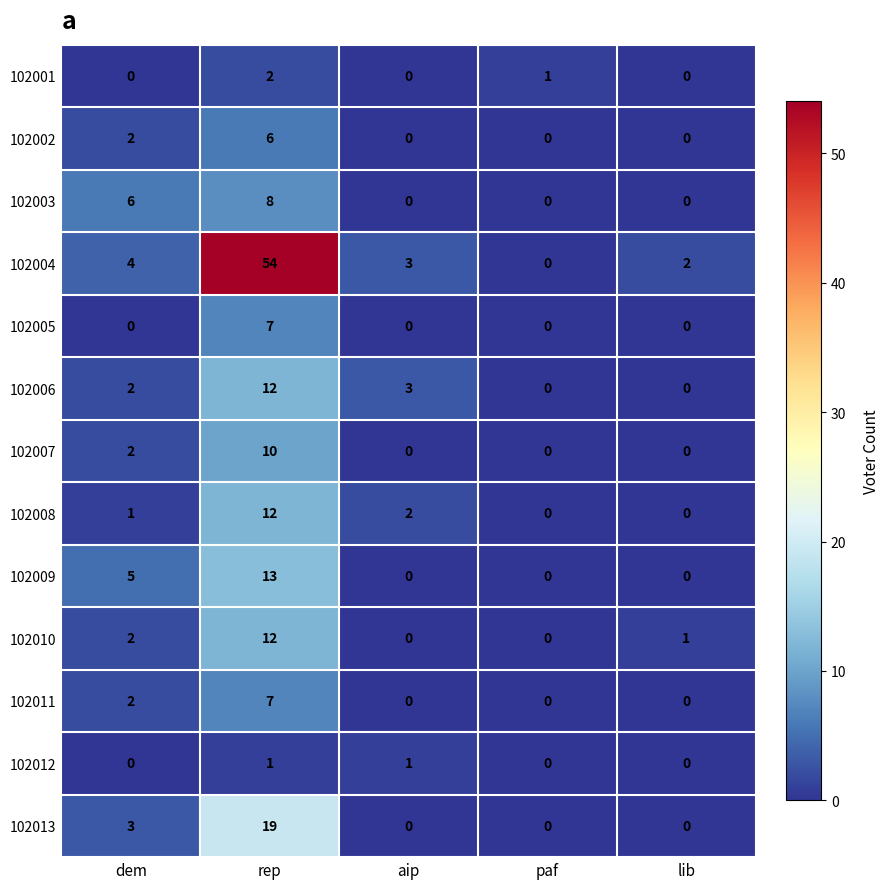

Count the number of data series in this chart.

13